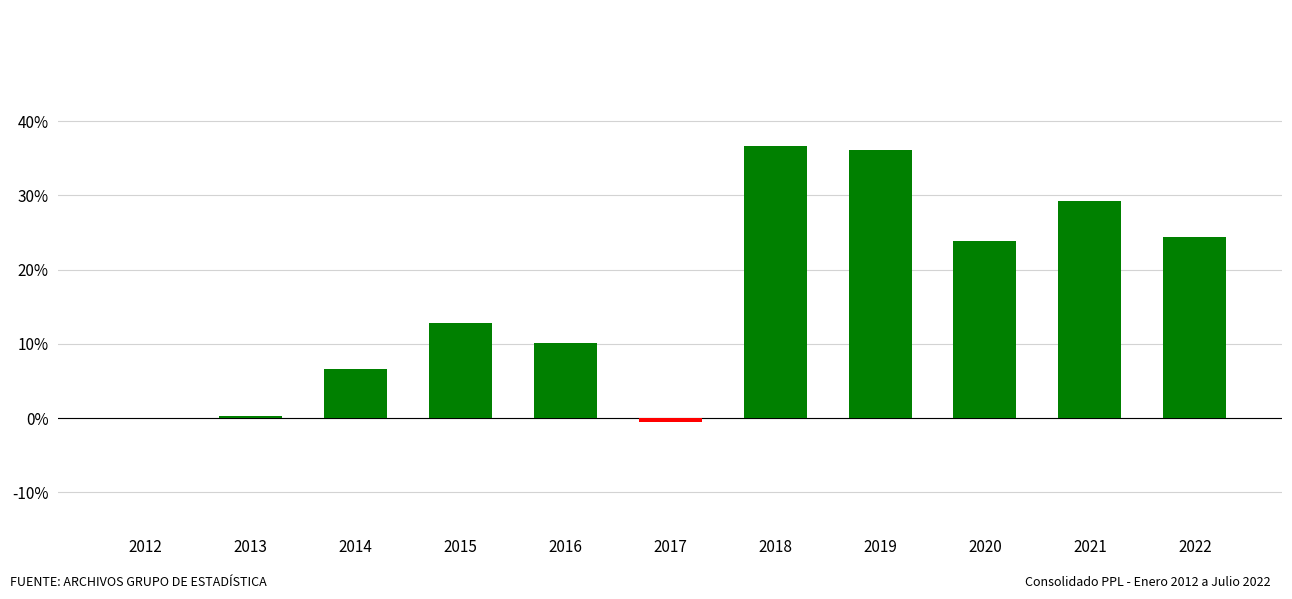

Where is the data nearest to the value 18?

2015